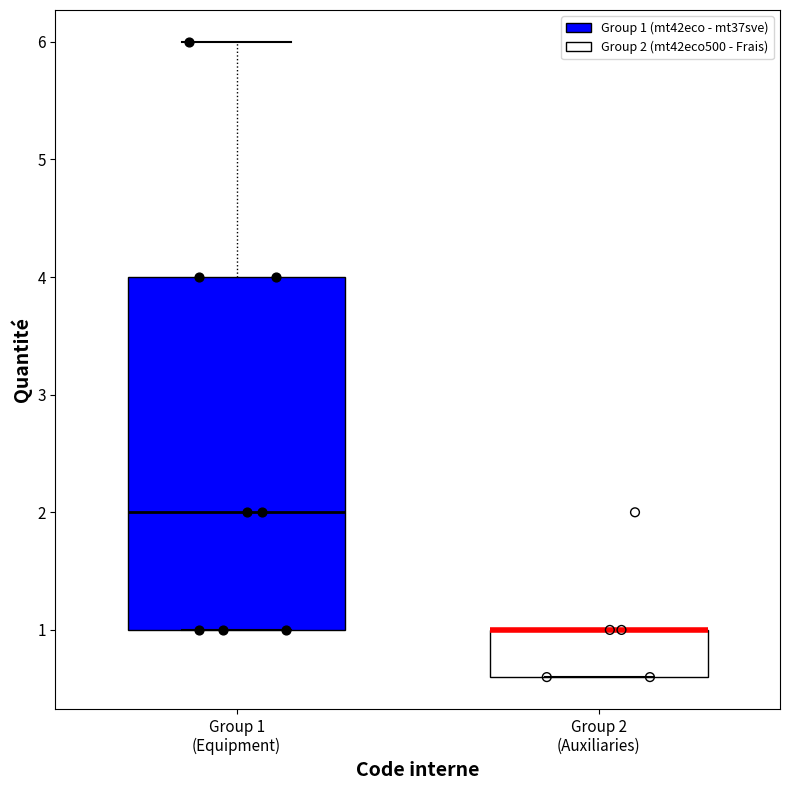

Reading left to right, read every box against the y-axis: the position of its median line, the range the box covers, and the ends of its whiskers. The values are not printed on the chart, so give them approximately, as read against the axis.

Group 1 (Equipment): median 2.0, box 1.0 to 4.0, whiskers 1.0 to 6.0
Group 2 (Auxiliaries): median 1.0 (drawn on the box's upper edge), box 0.6 to 1.0, whiskers 0.6 to 1.0